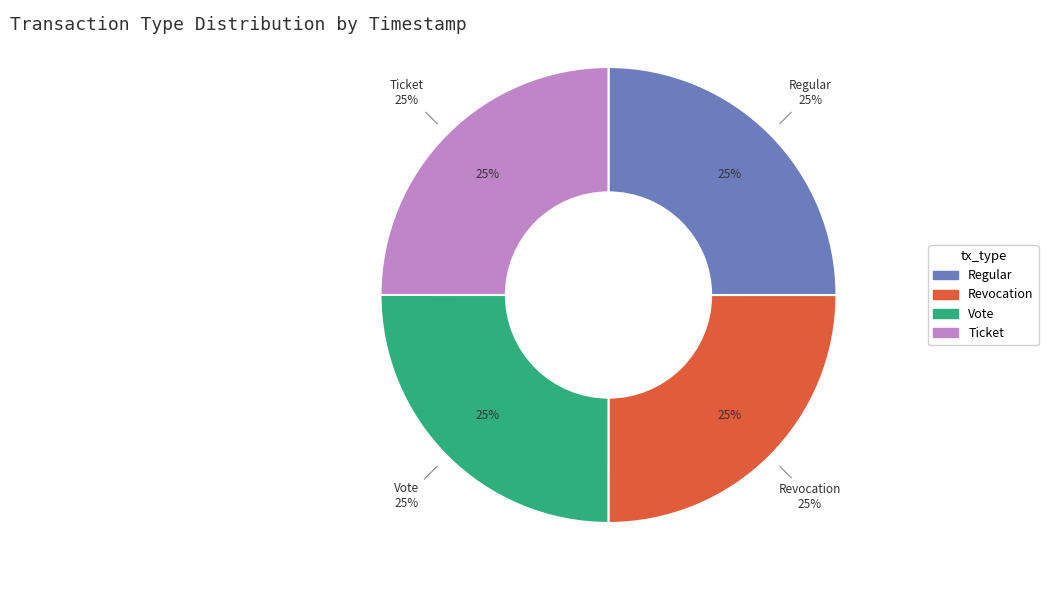

True or false: Ticket accounts for 38% of the total.

False